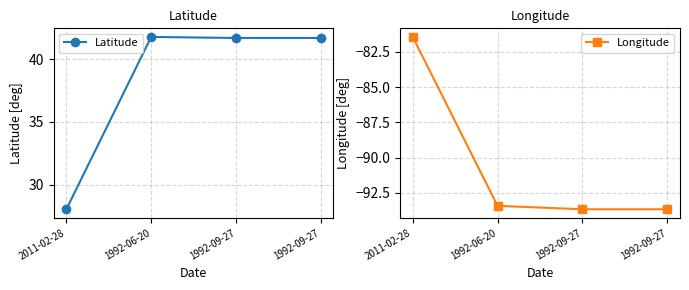

Reading left to right, what are all the values shown in this chart?

Latitude: 2011-02-28=28.0	1992-06-20=41.8	1992-09-27=41.7	1992-09-27=41.7
Longitude: 2011-02-28=-81.4	1992-06-20=-93.4	1992-09-27=-93.7	1992-09-27=-93.7